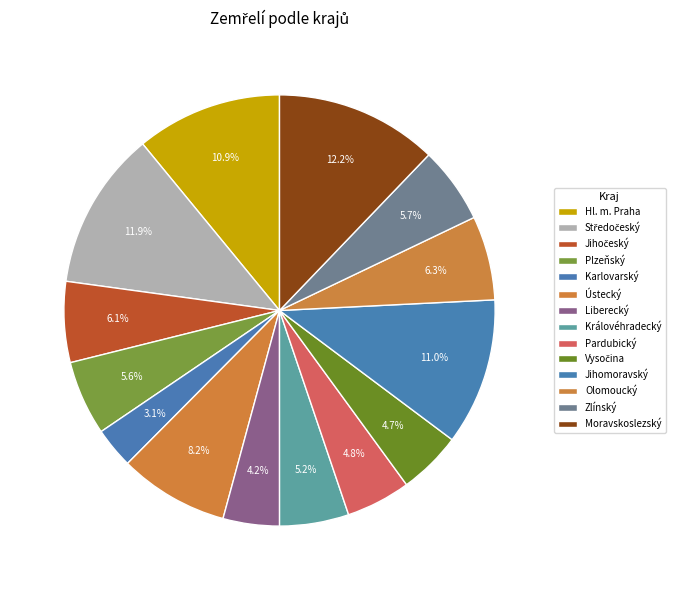

Is it true that Zlínský is 6% of the pie?

True